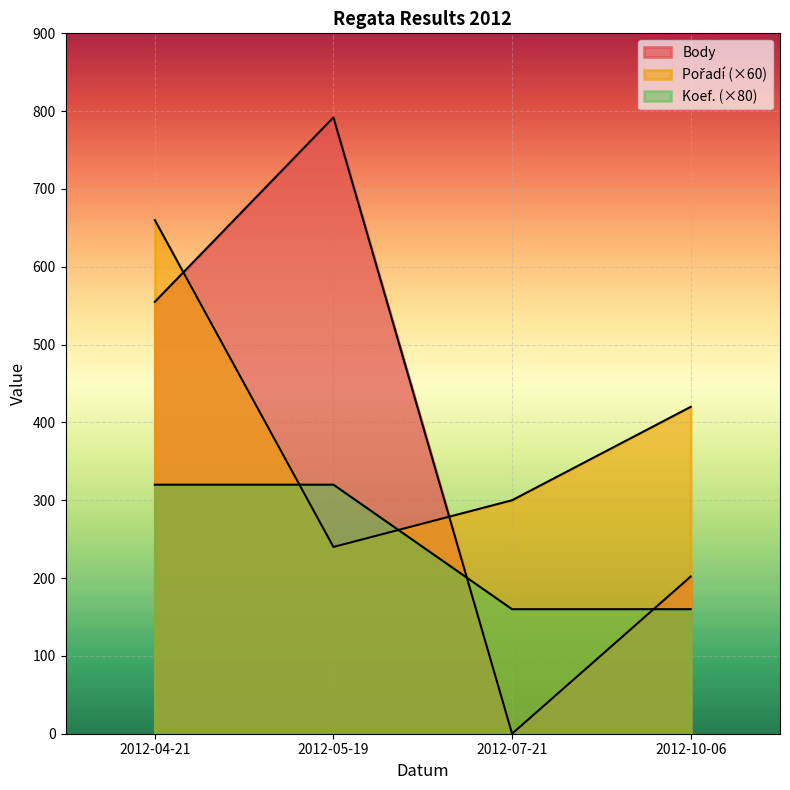

Is it true that Body equals -498 at 2012-07-21?

False